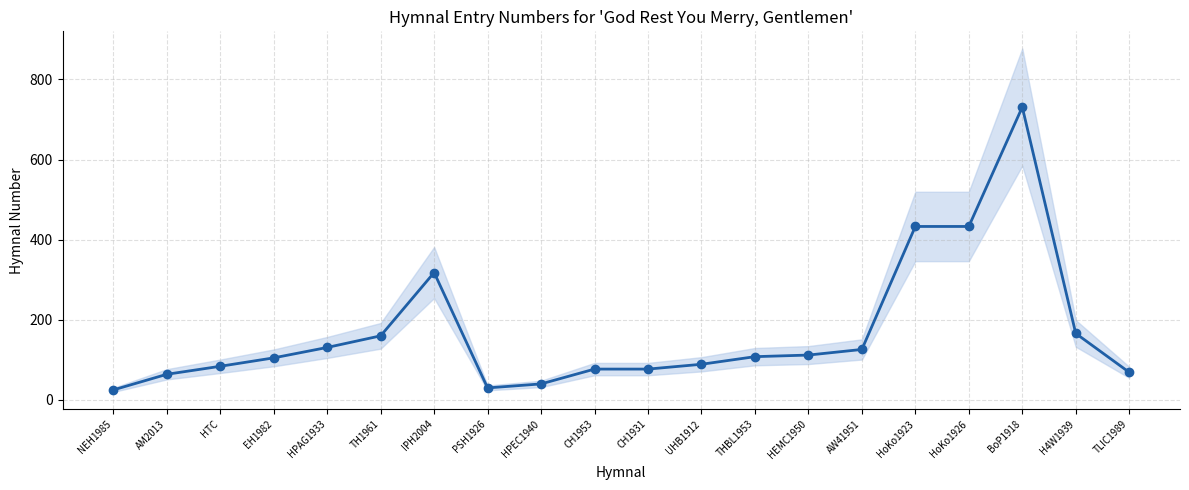

True or false: the data has more than 1 interior local peaks.

True